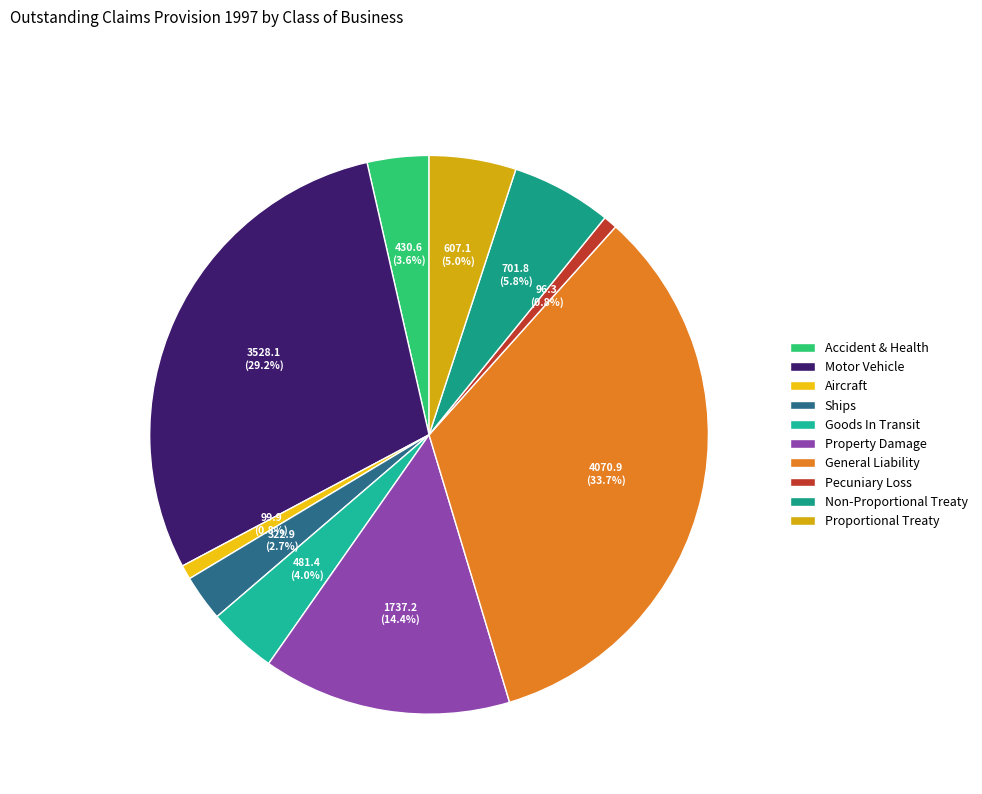

To the nearest percent, what is the difference between the Ships and Goods In Transit slice percentages?

1%